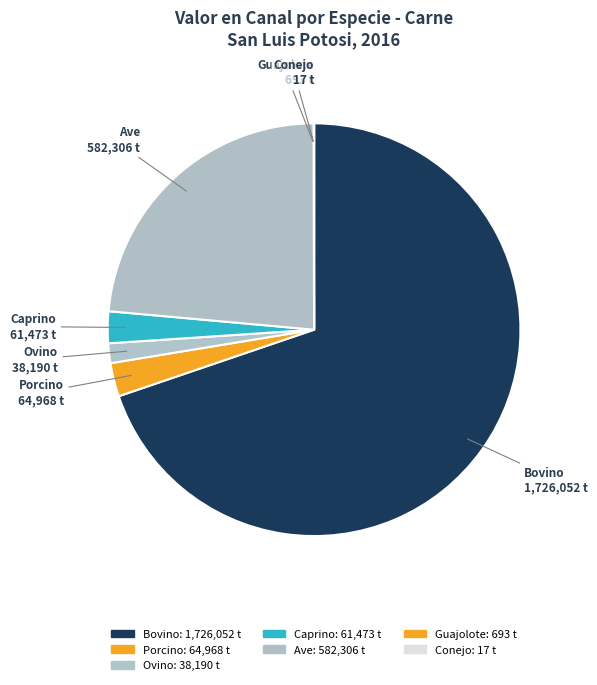

What is the largest slice in the pie chart?

Bovino